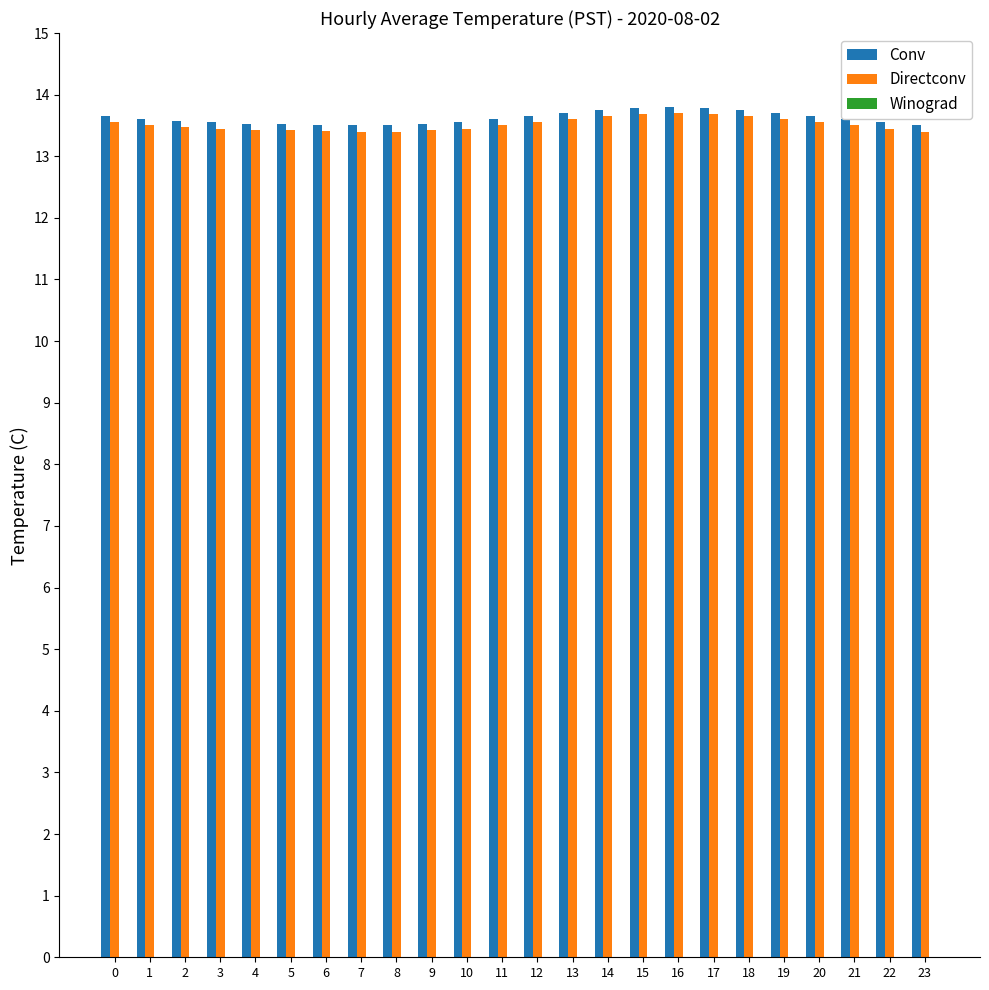

Is it true that Directconv equals 13.4 at 9?

True